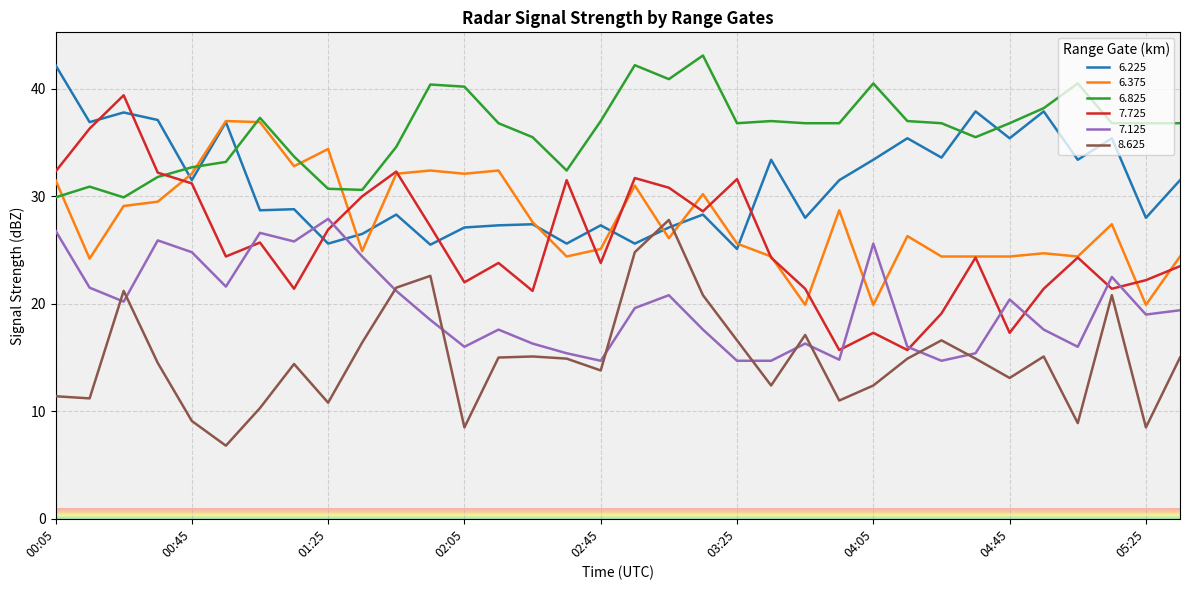

After their last crossing, which series has the higher values: 6.225 or 7.125?

6.225